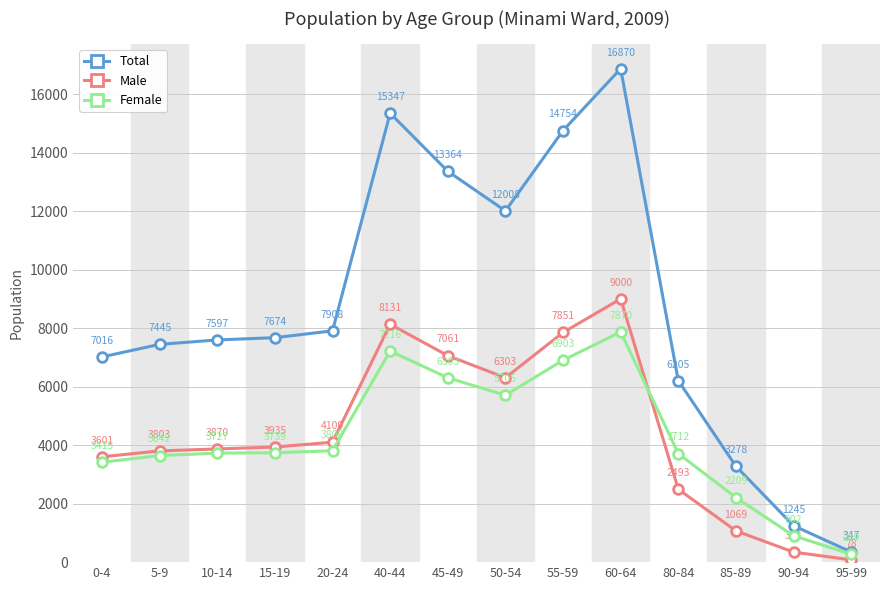

How many interior local peaks does the Female series have?

2